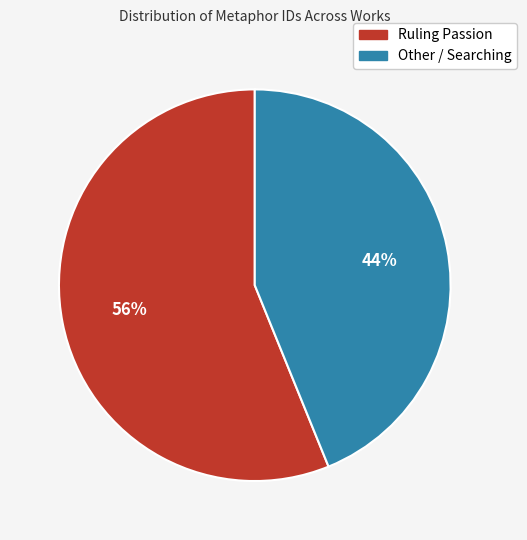

The Ruling Passion slice represents 41% of the pie. True or false?

False